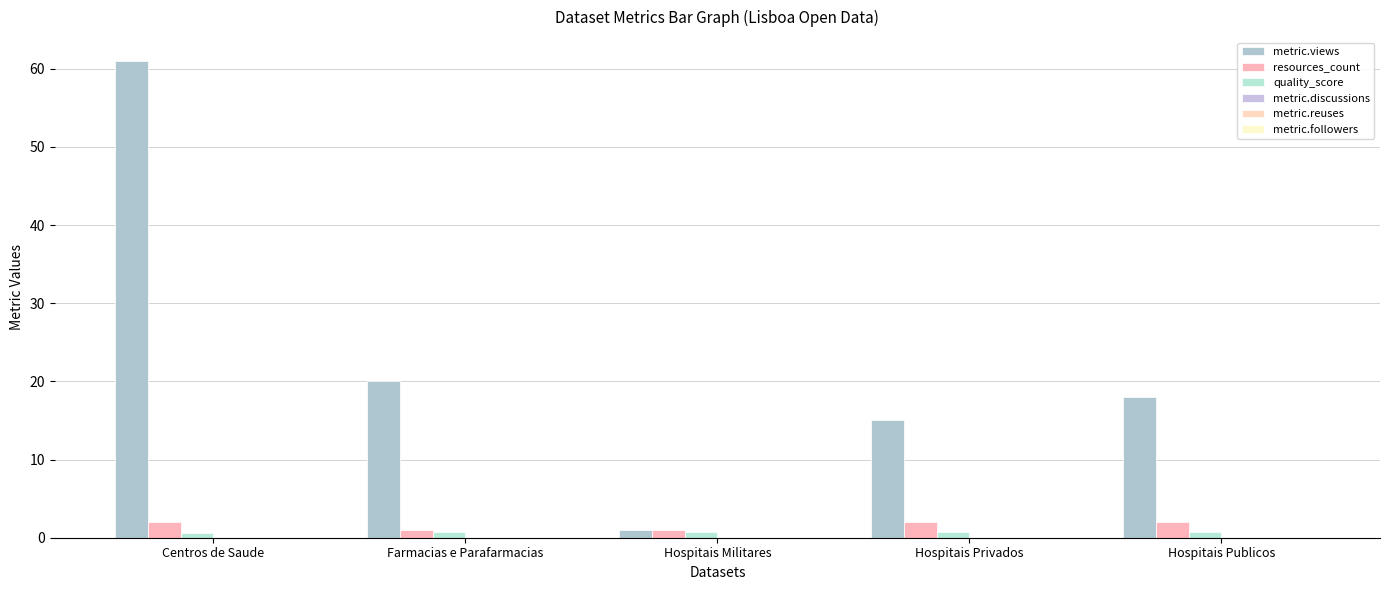

Are the bars grouped side by side (vs. stacked)?

Yes